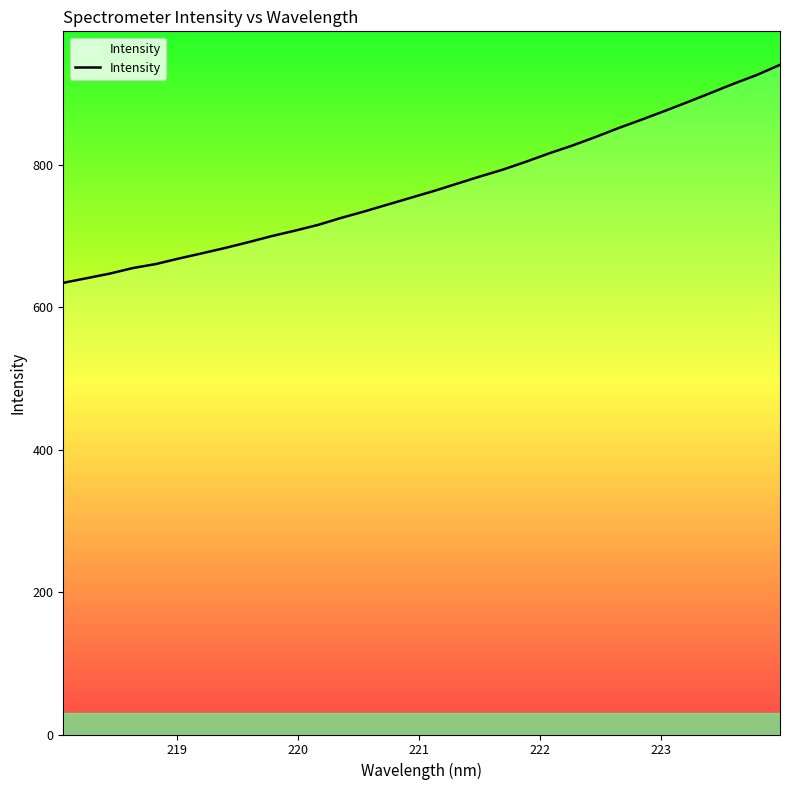

What is the minimum value shown in the chart?

634.6